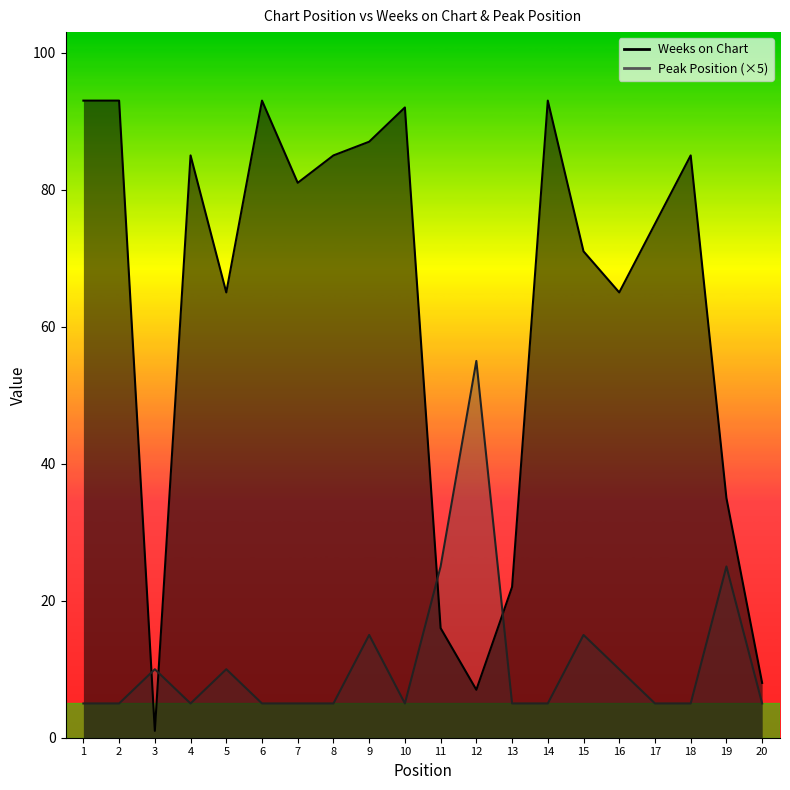

What is the value of the Weeks on Chart point at the 4th from the left?

85